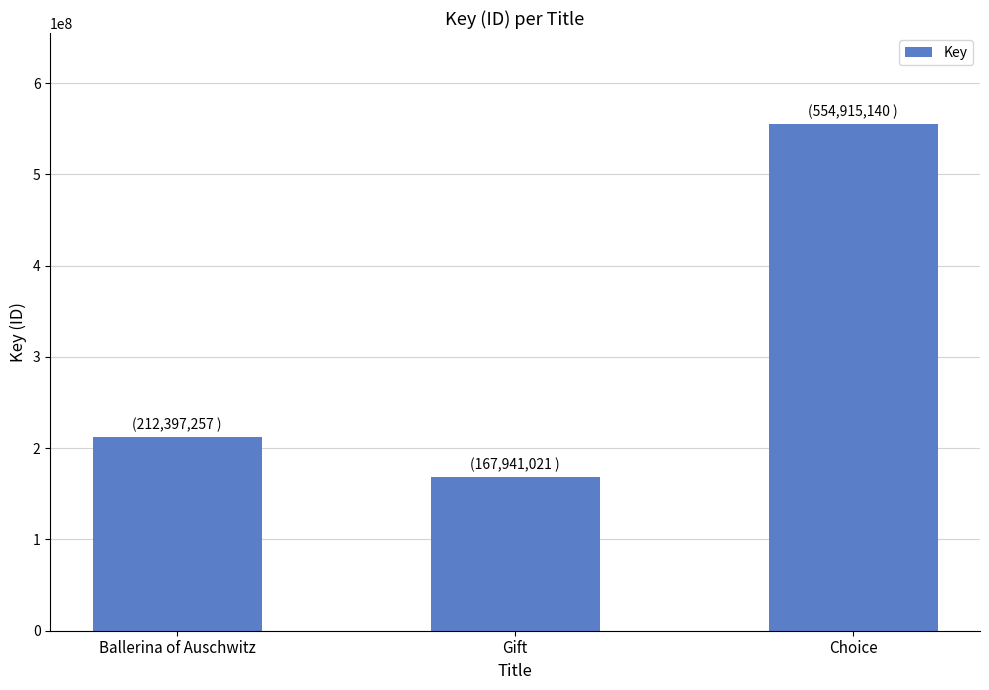

What is the change in value from Ballerina of Auschwitz to Gift?

-44456236